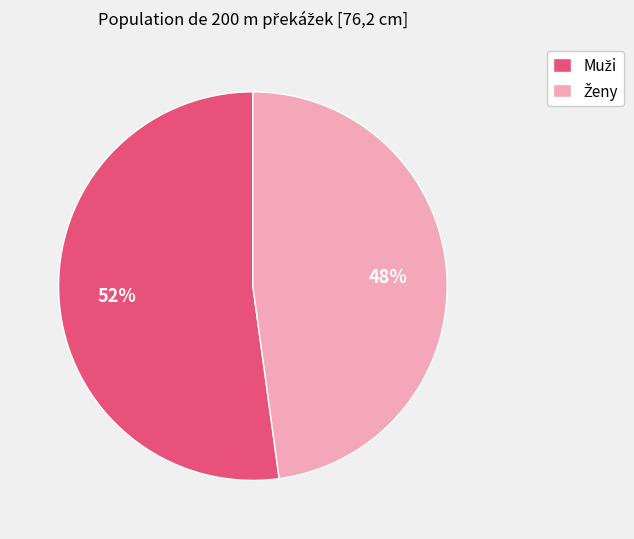

To the nearest percent, what is the difference between the largest and smallest slice percentages?

4%